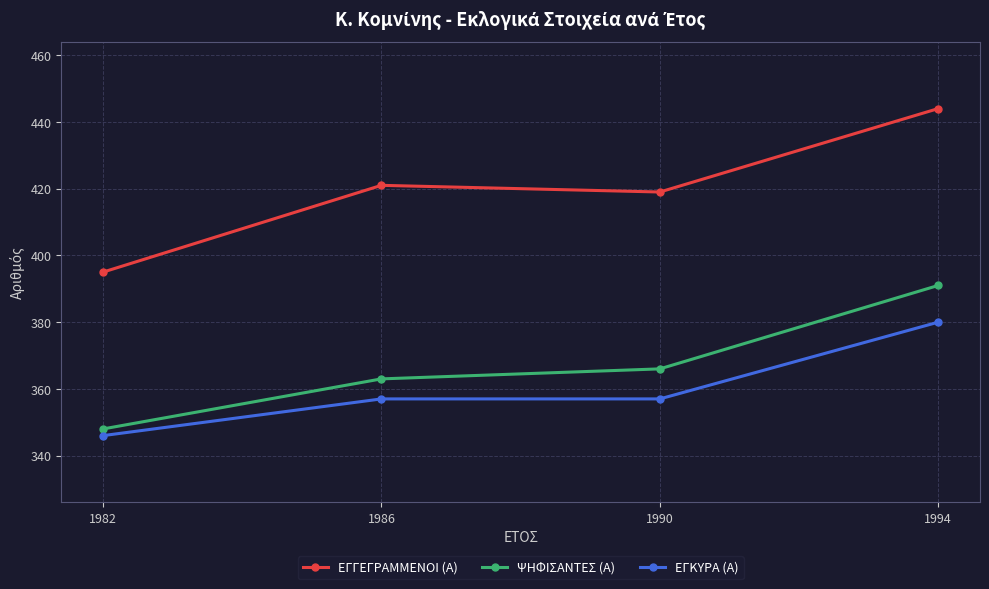

The value of ΨΗΦΙΣΑΝΤΕΣ (Α) at 1990 is 366. True or false?

True